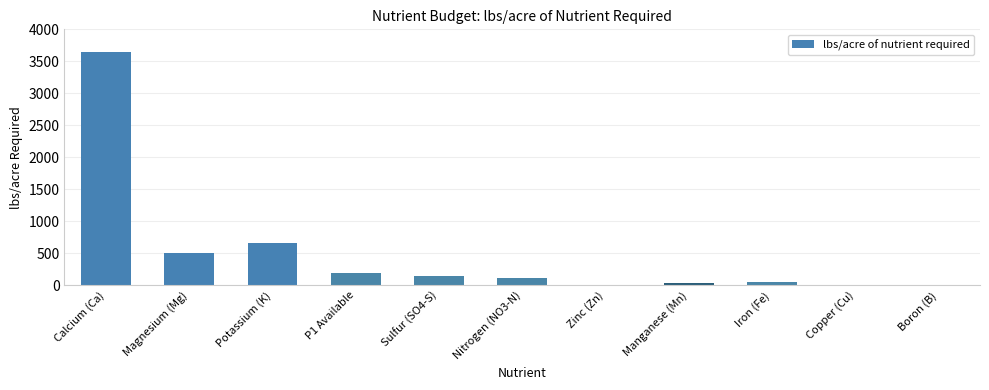

What is the maximum value shown in the chart?

3640.0